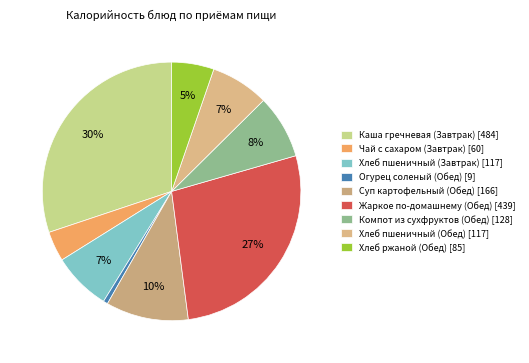

Is it true that Каша гречневая (Завтрак) is 30% of the pie?

True